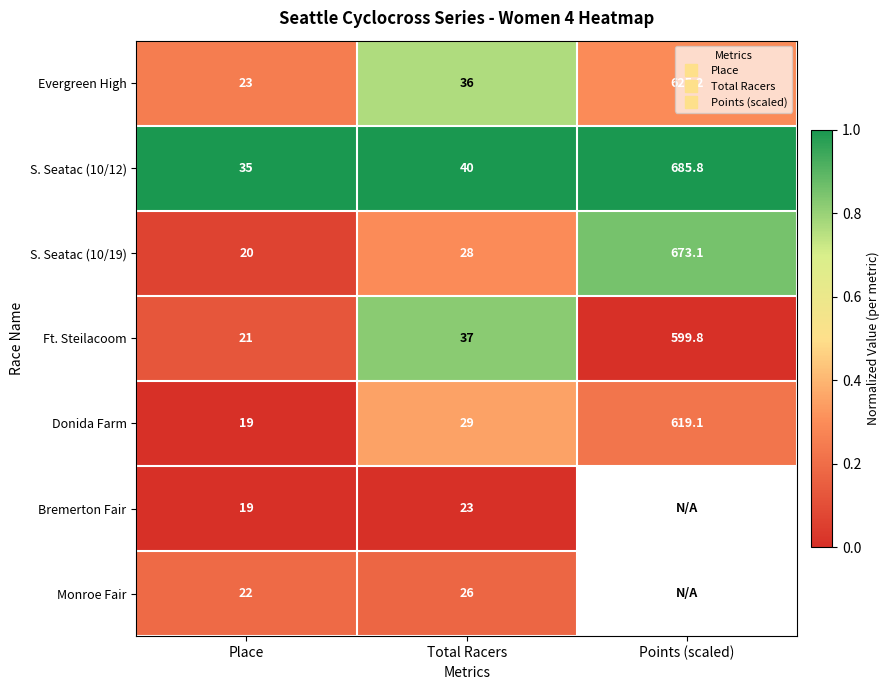

Is the value of Bremerton Fair at Total Racers greater than the value of Evergreen High at Total Racers?

No